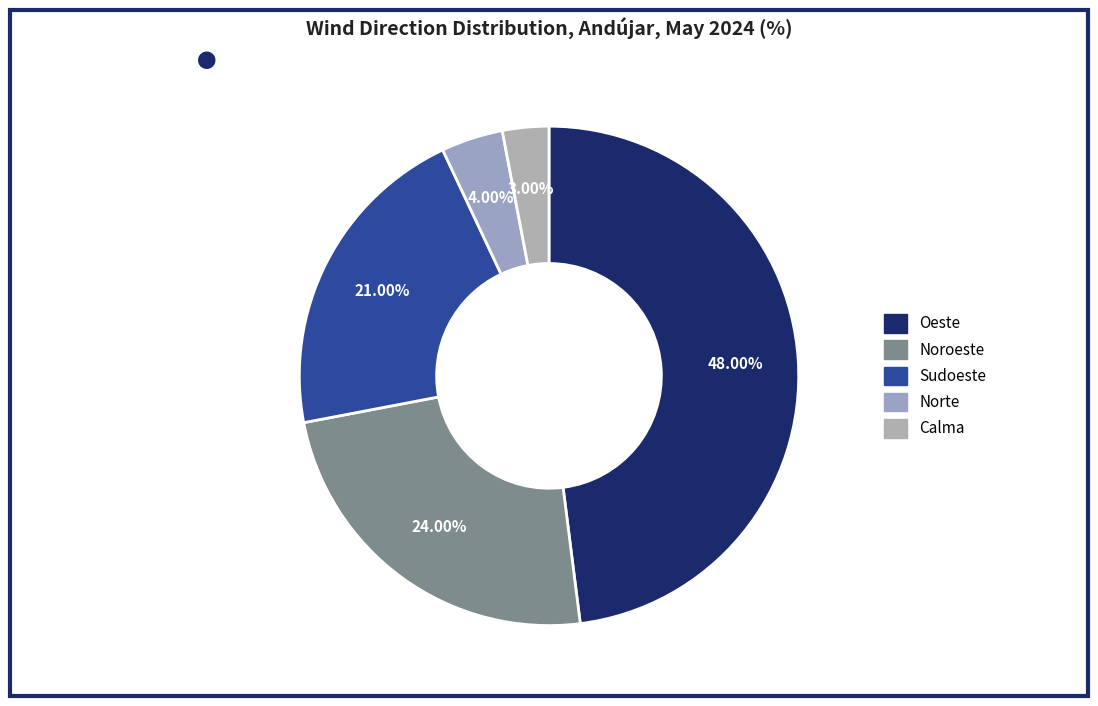

To the nearest percent, what is the combined percentage of Oeste and Noroeste?

72%